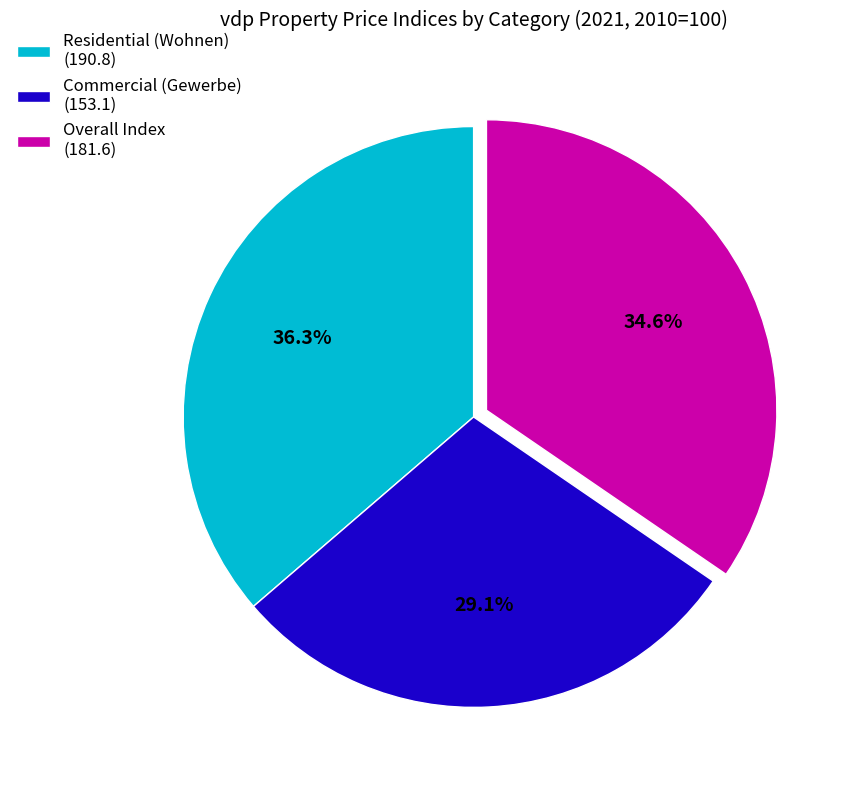

Approximately how many times larger is the value at Overall Index (181.6) compared to Residential (Wohnen) (190.8)?

1.0